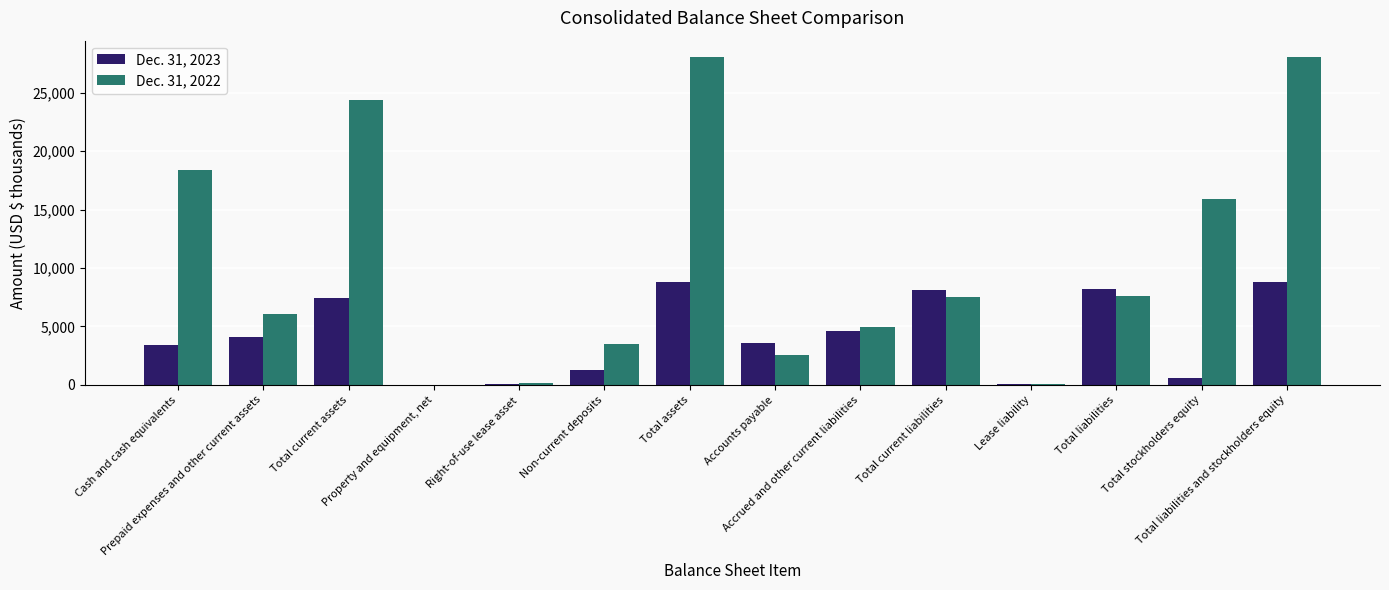

Rank the categories by Dec. 31, 2022 value from highest to lowest.

Total assets, Total liabilities and stockholders equity, Total current assets, Cash and cash equivalents, Total stockholders equity, Total liabilities, Total current liabilities, Prepaid expenses and other current assets, Accrued and other current liabilities, Non-current deposits, Accounts payable, Right-of-use lease asset, Lease liability, Property and equipment, net